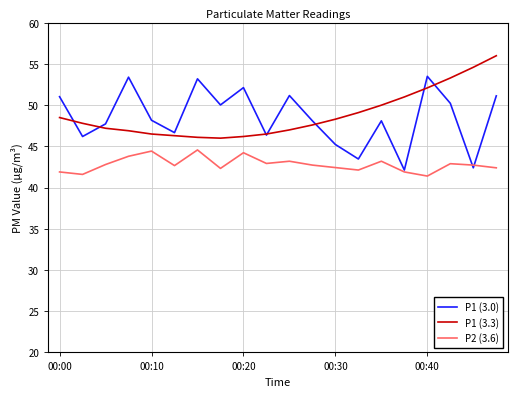

What is the smallest value displayed?

41.4